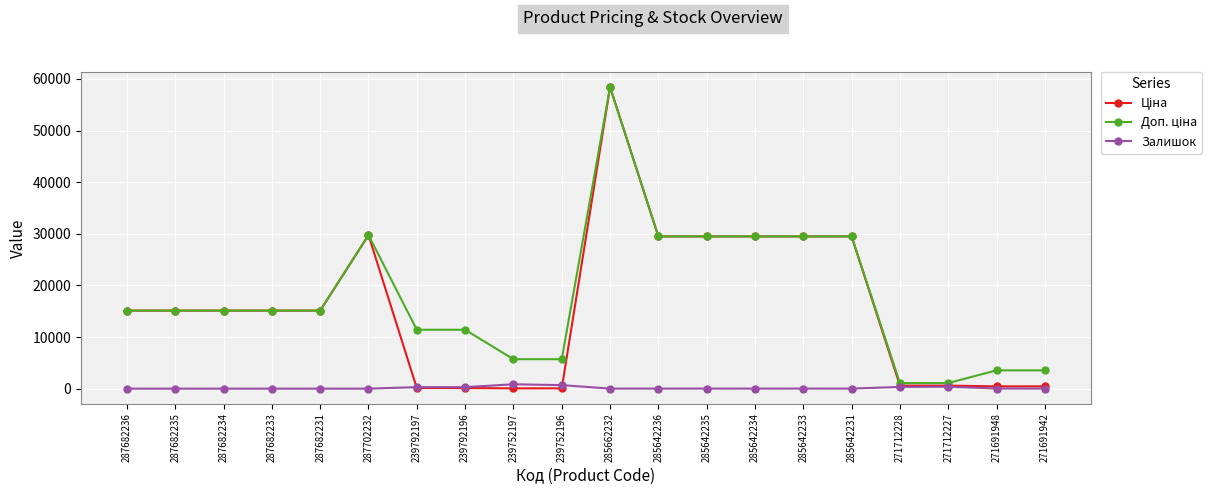

What is the maximum value shown in the chart?

58426.5